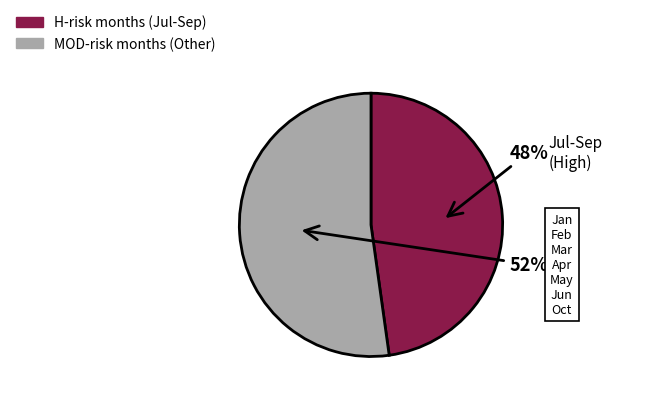

Count the number of slices in the pie.

2